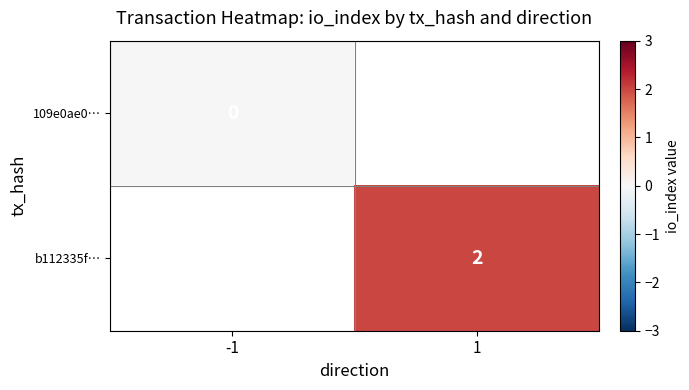

The b112335f… series shows 2 at 1. True or false?

True